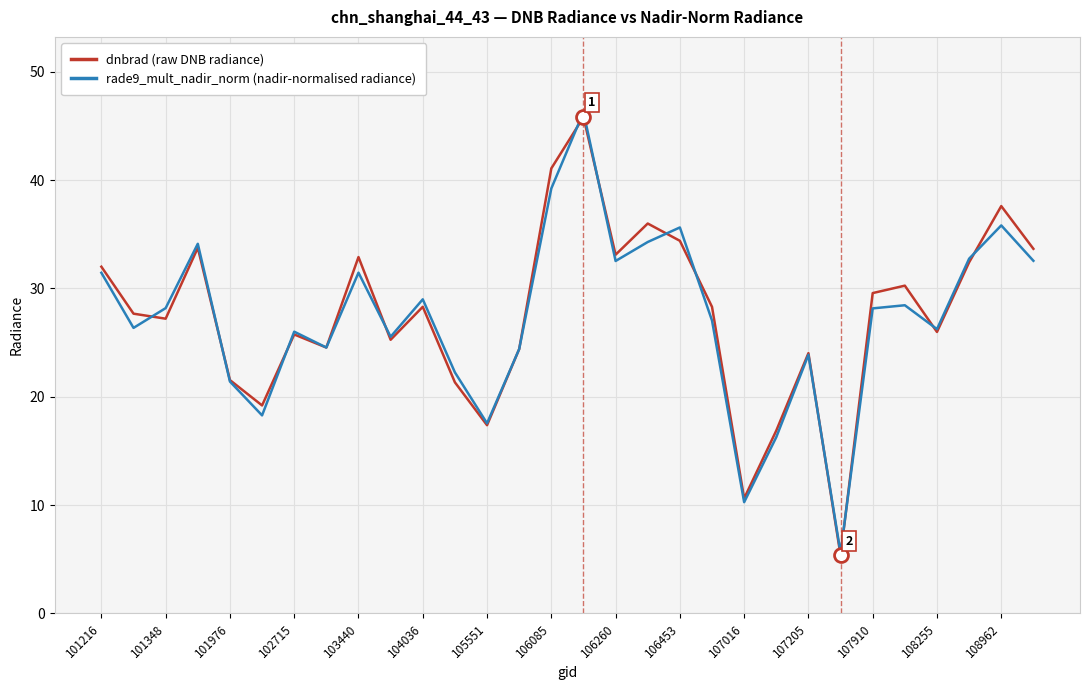

Which series has the largest range (max minus min)?

rade9_mult_nadir_norm (nadir-normalised radiance)